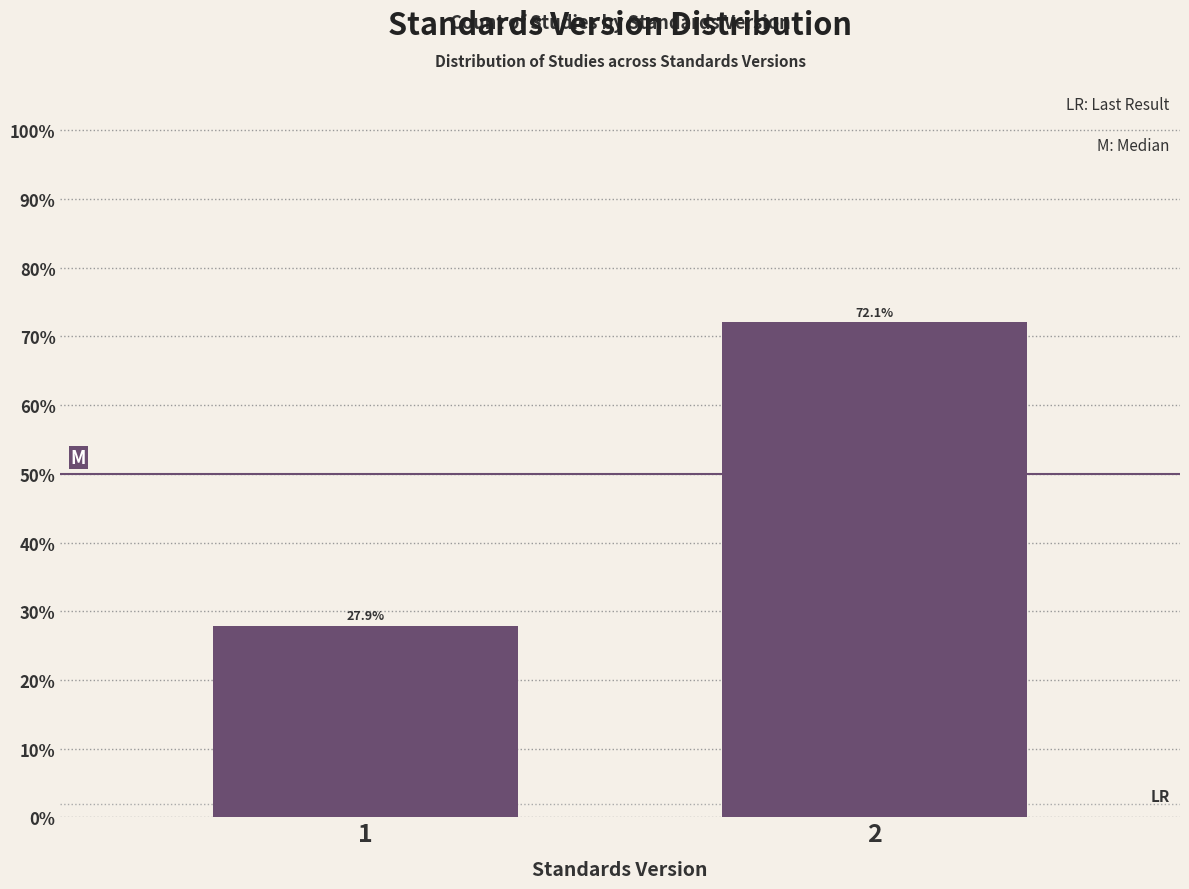

Reading left to right, transcribe all the data shown in this chart.

27.9	72.1